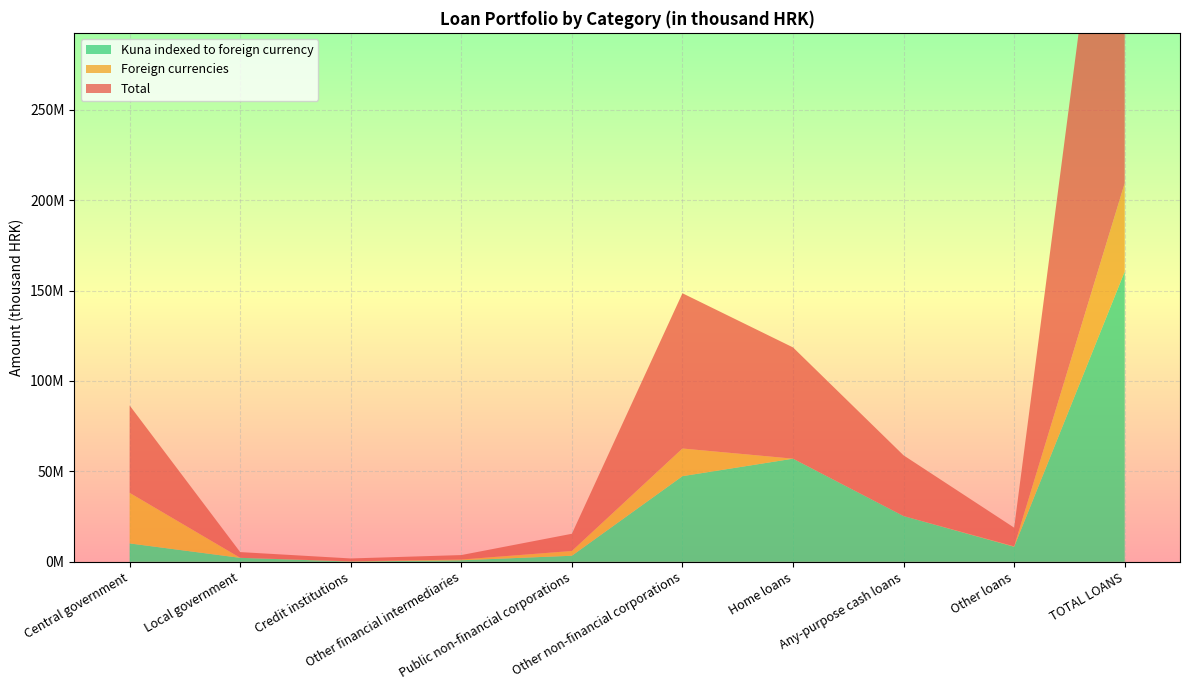

Reading left to right, extract all data points from this chart.

Total: 48310255	3163862	1597375	2470321	9509878	85833609	61493061	33560230	10342597	278520712
Foreign currencies: 27956431	11068	112196	398756	2636122	15288490	11148	1700	208919	48892274
Kuna indexed to foreign currency: 10185211	2211677	161976	869213	3370367	47359263	57030191	25305660	8335238	160488260